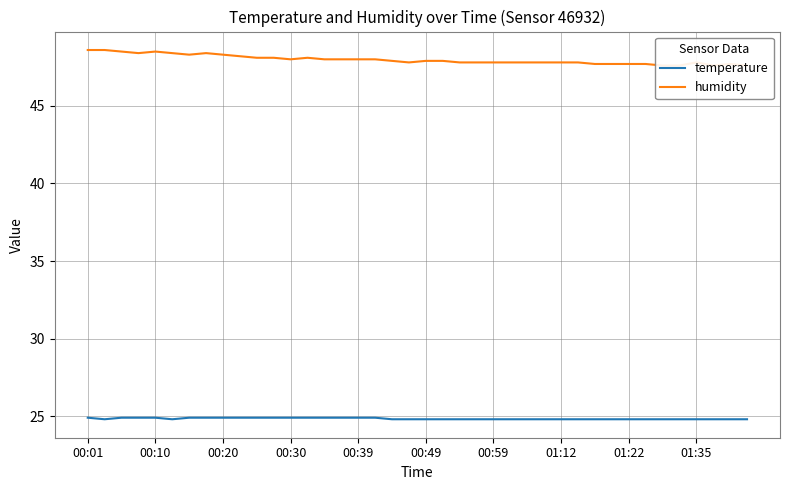

How many data points does each series have?

40